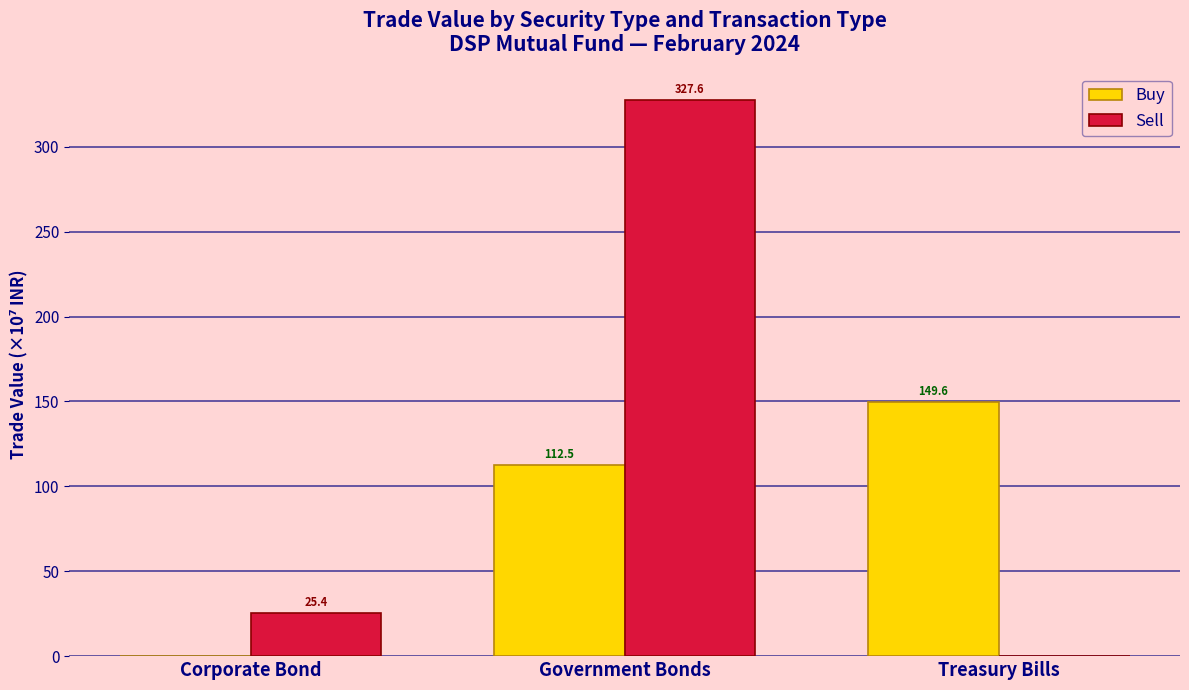

Are the bars horizontal?

No